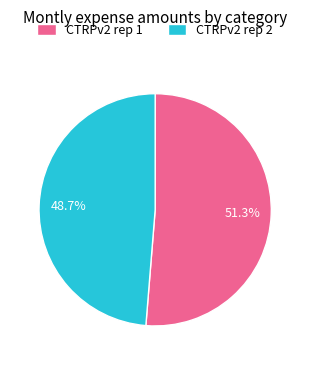

What is the smallest slice in the pie chart?

CTRPv2 rep 2